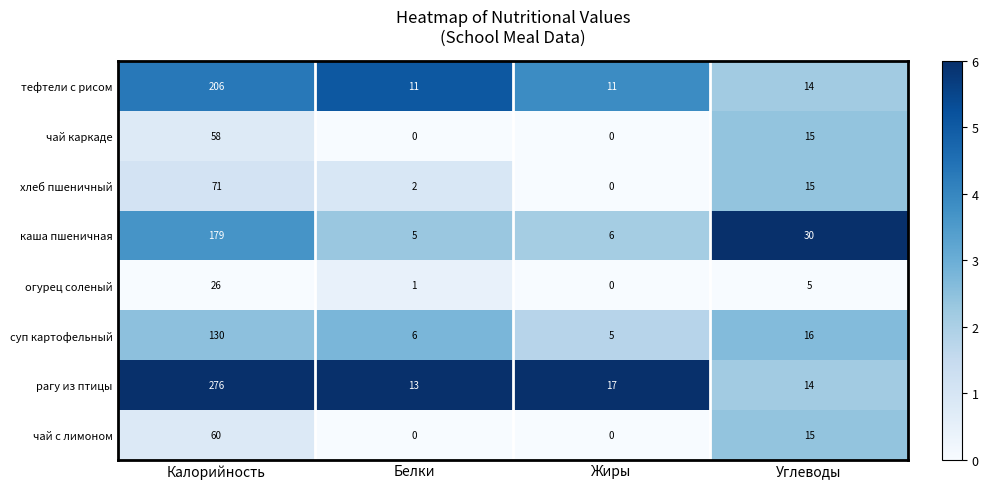

How many series are shown in this chart?

8